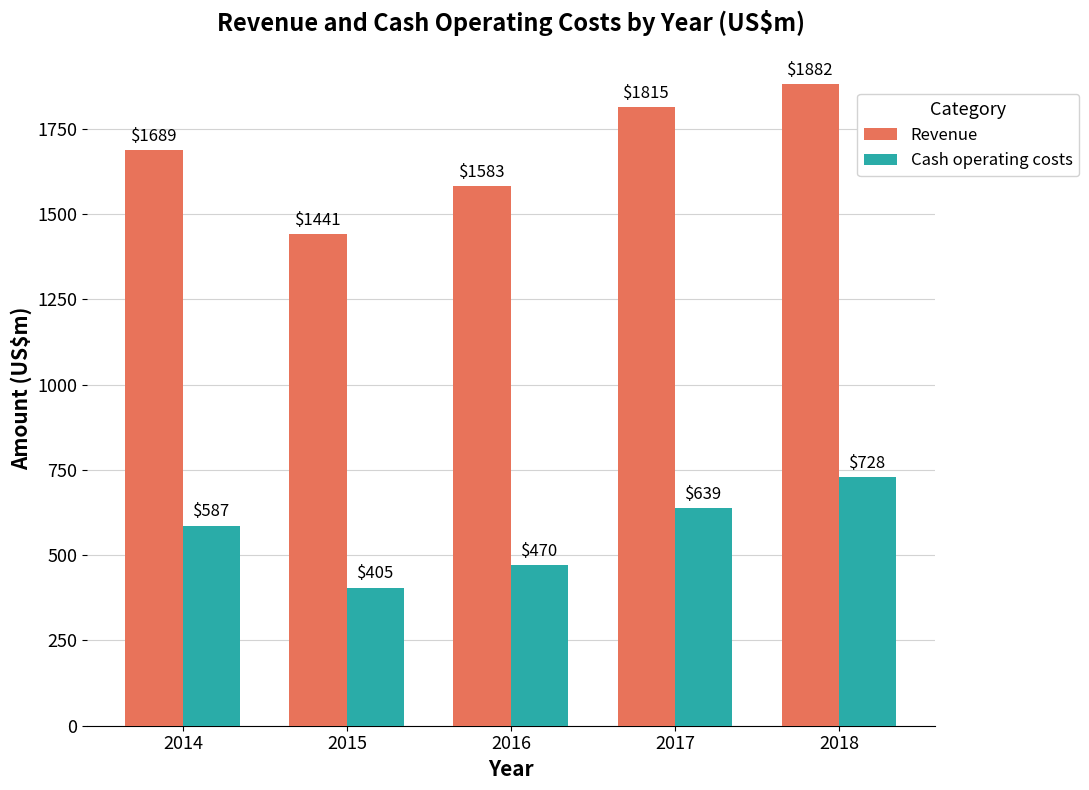

What is the difference between the Cash operating costs values at 2016 and 2018?

258